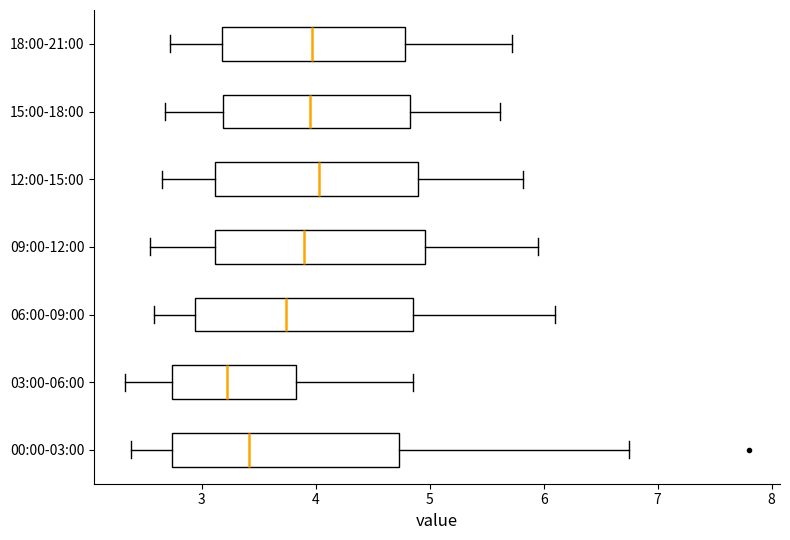

Where does the right whisker of the box for 18:00-21:00 end on the x-axis? The values are not printed on the chart, so give them approximately, as read against the axis.

5.7